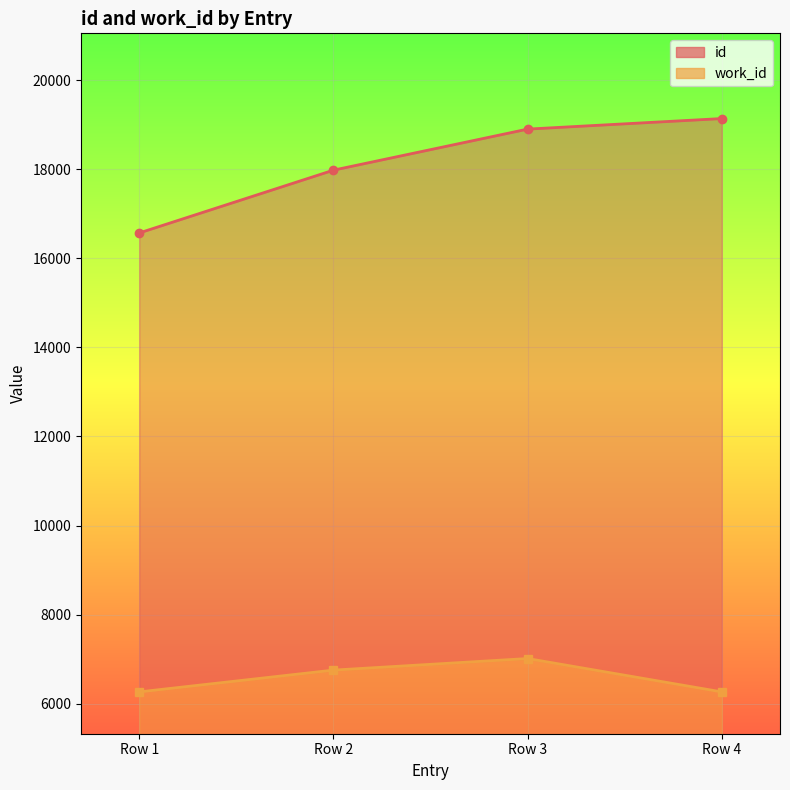

Does the chart display data point markers on the line(s)?

Yes